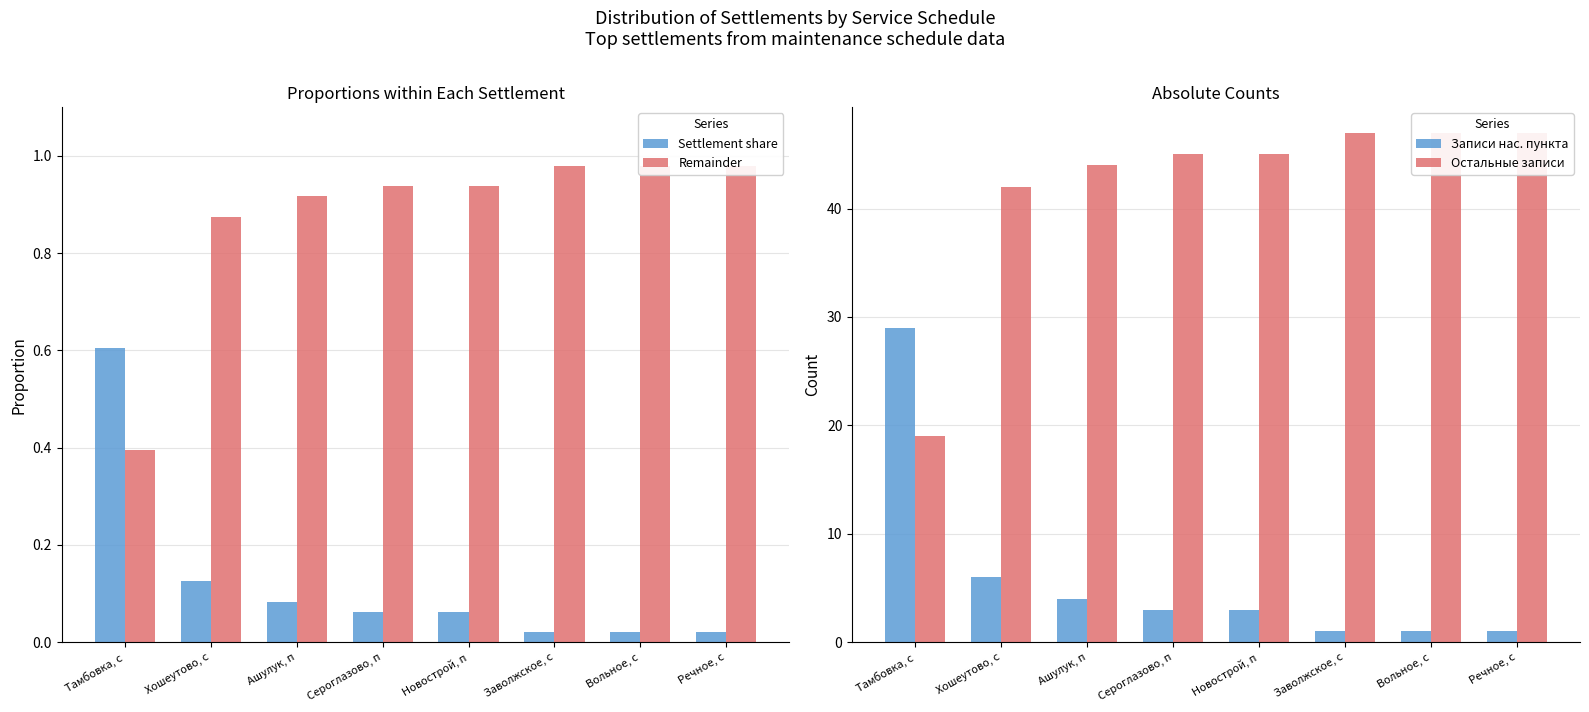

What is the label of the 4th bar from the right?

Новострой, п